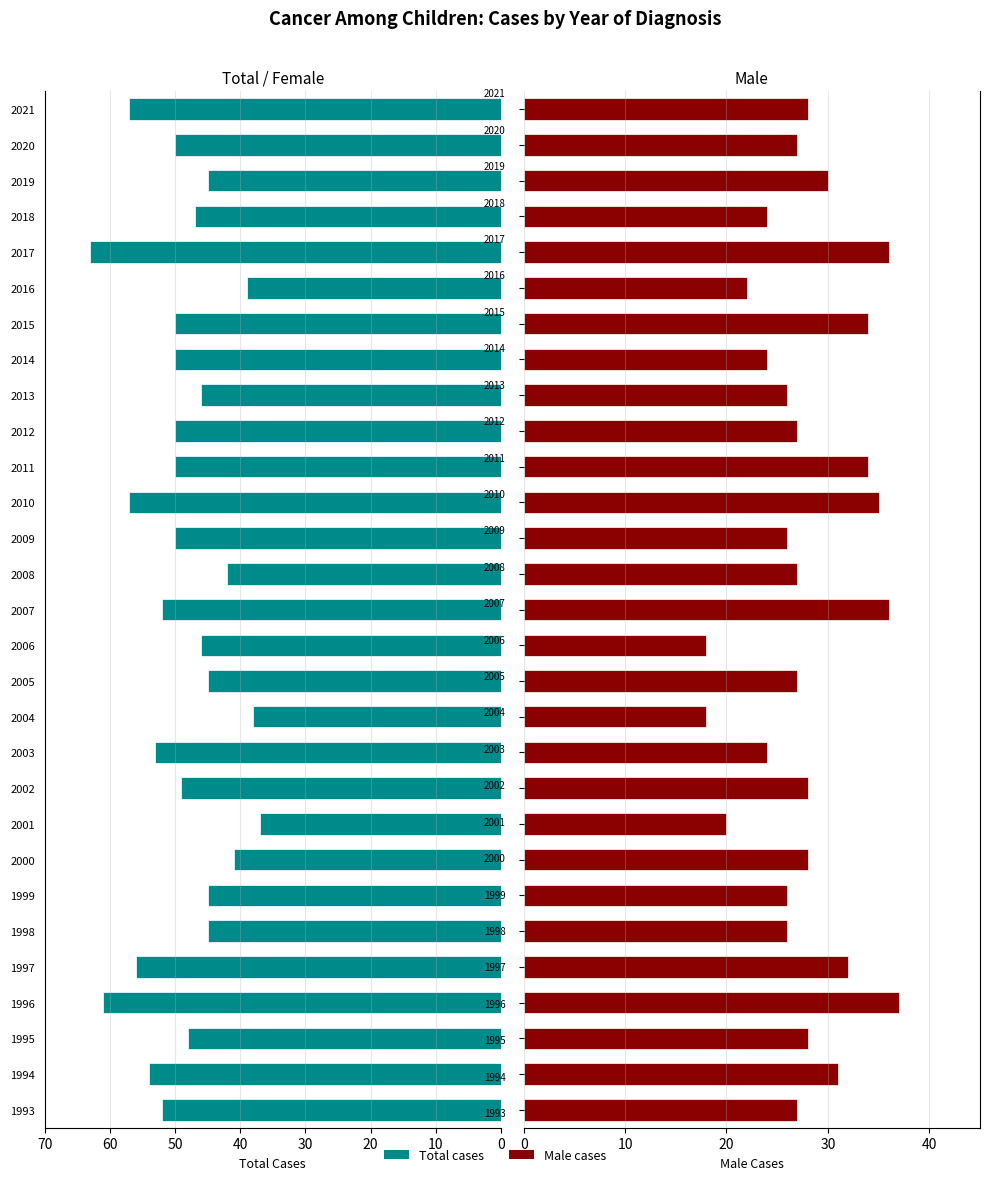

Reading left to right, what are all the values shown in this chart?

Total cases: 52	54	48	61	56	45	45	41	37	49	53	38	45	46	52	42	50	57	50	50	46	50	50	39	63	47	45	50	57
Male cases: 27	31	28	37	32	26	26	28	20	28	24	18	27	18	36	27	26	35	34	27	26	24	34	22	36	24	30	27	28